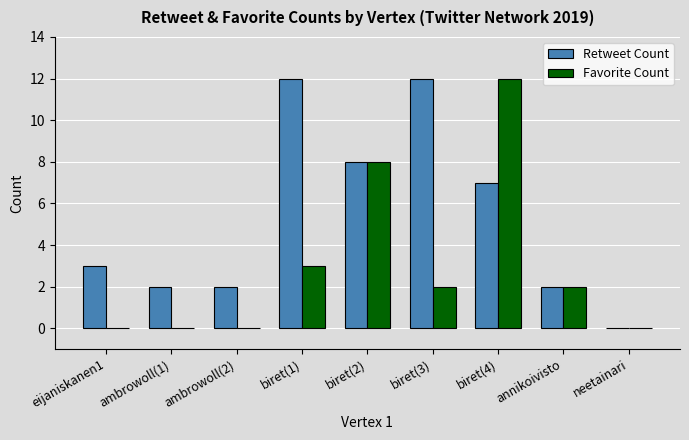

The value of Retweet Count at neetainari is 0. True or false?

True